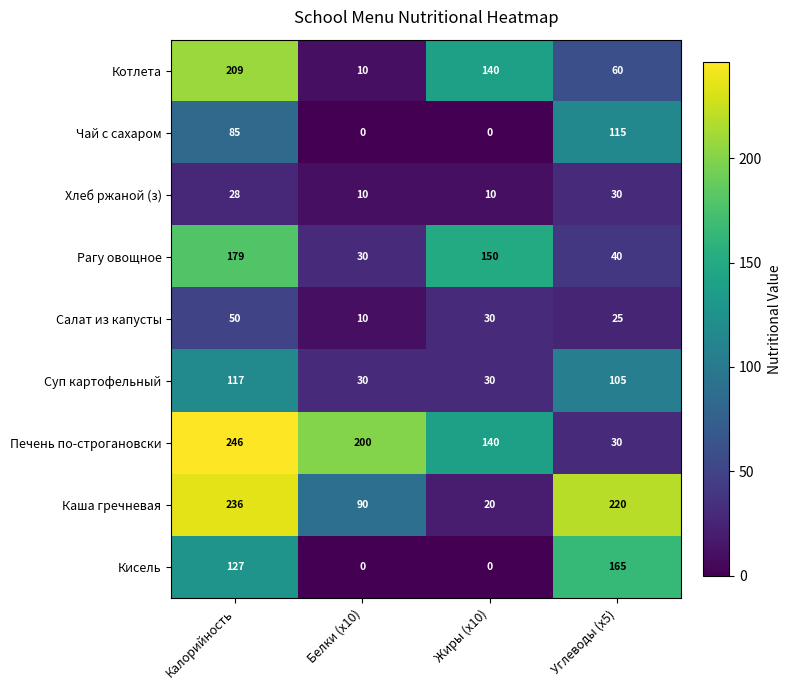

How many categories are shown in the chart?

4